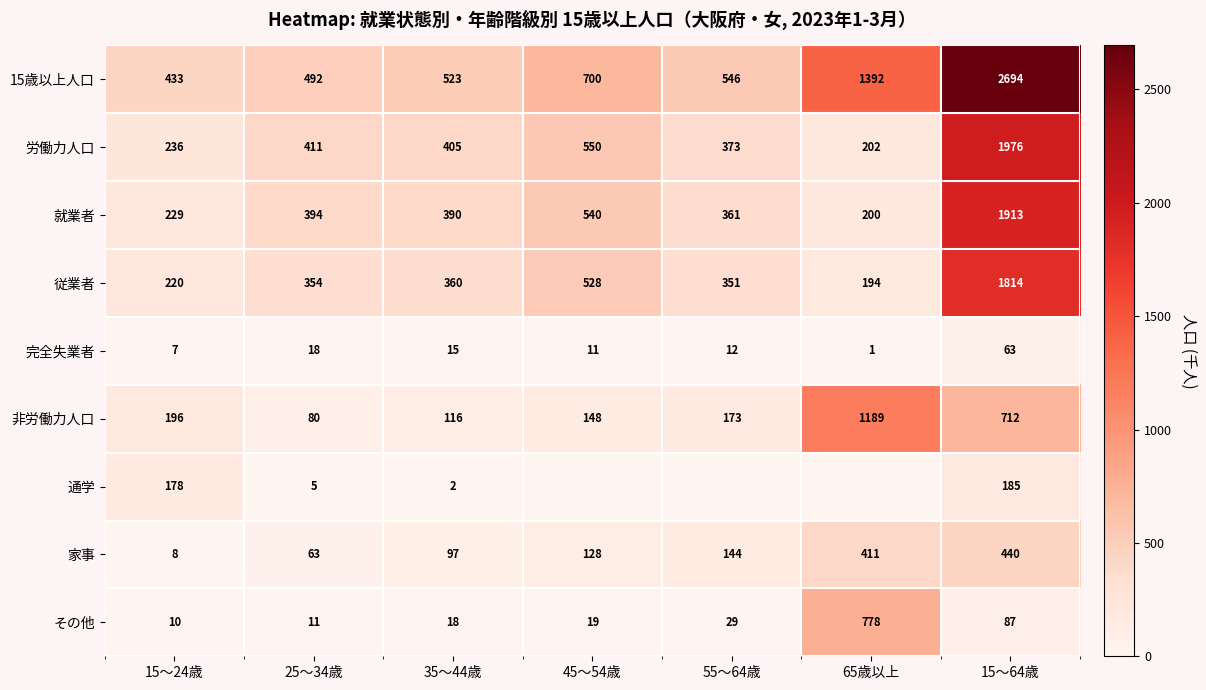

Is it true that 通学 equals 5 at 25～34歳?

True